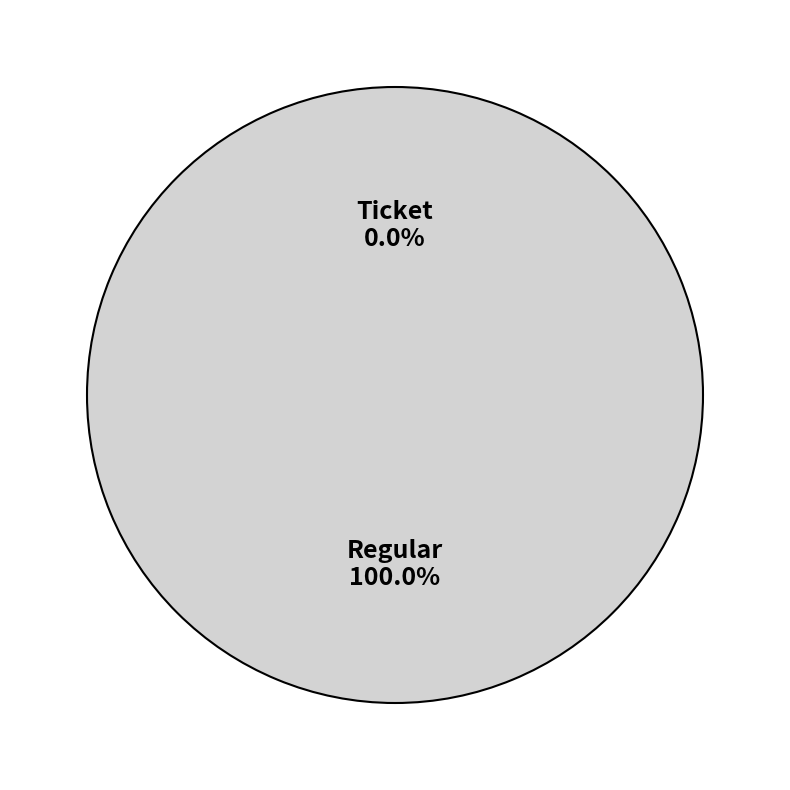

How many slices are in this pie chart?

2